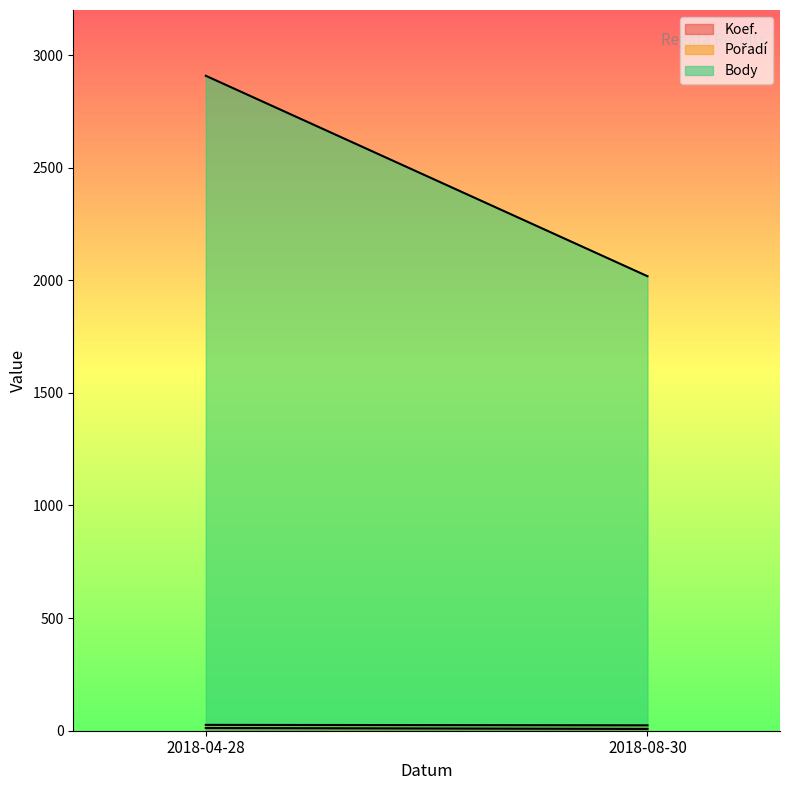

How many lines are shown in the chart?

3